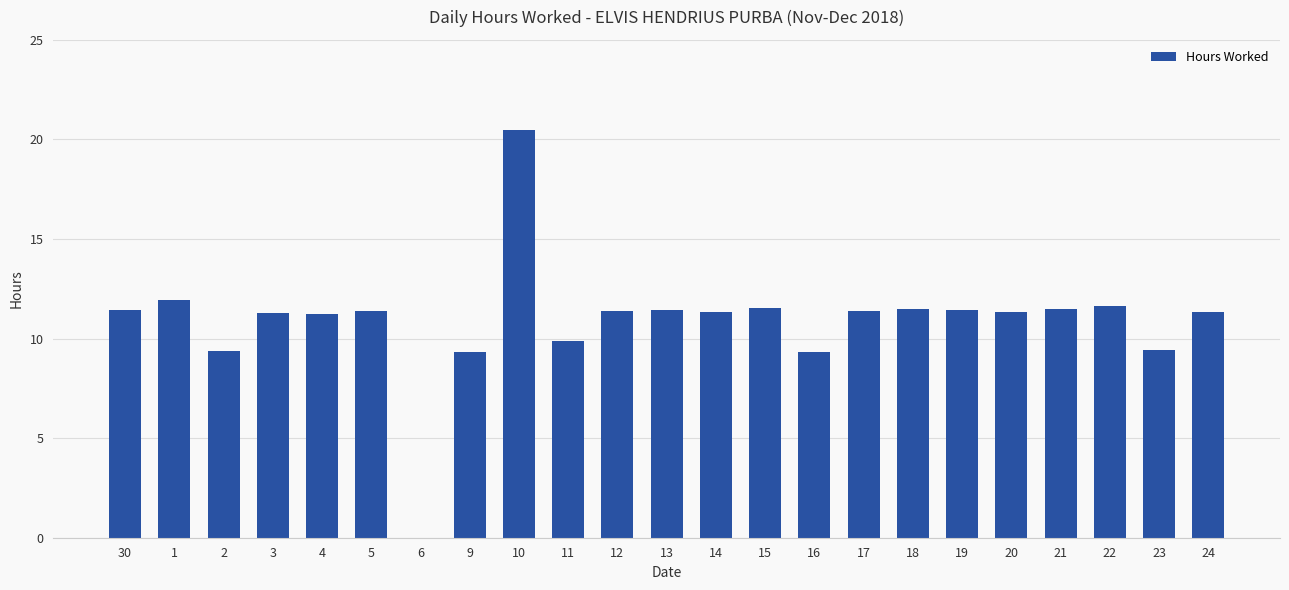

Approximately how many times larger is the value at 18 compared to 30?

1.0